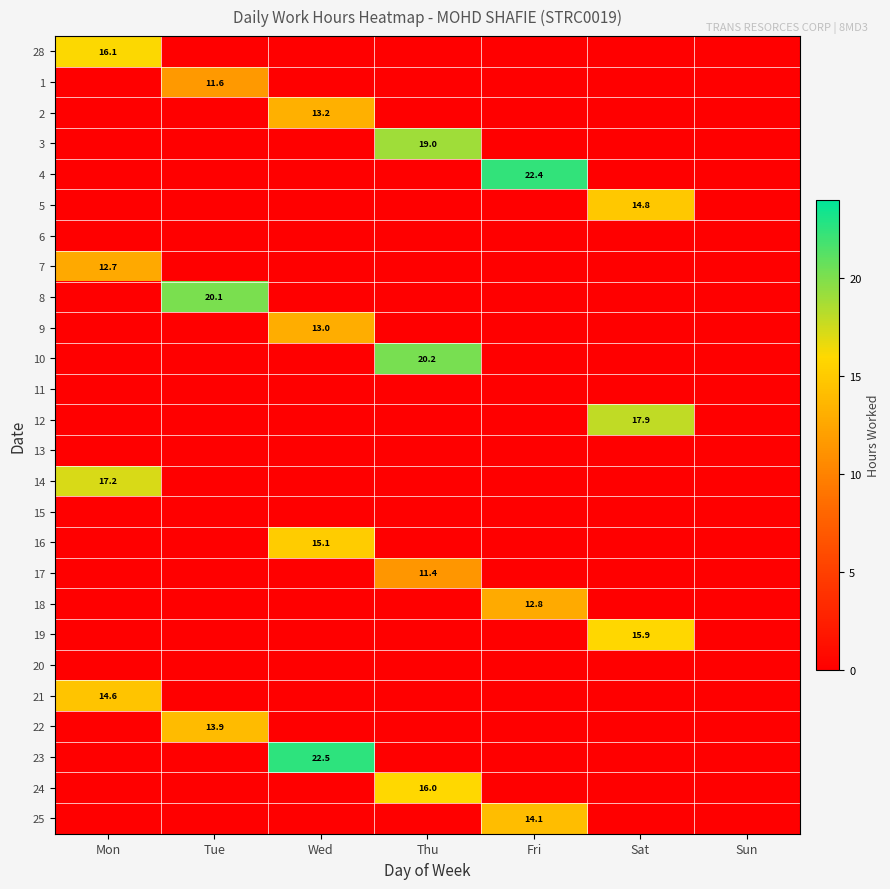

The value of 4 at Fri is 35.7. True or false?

False